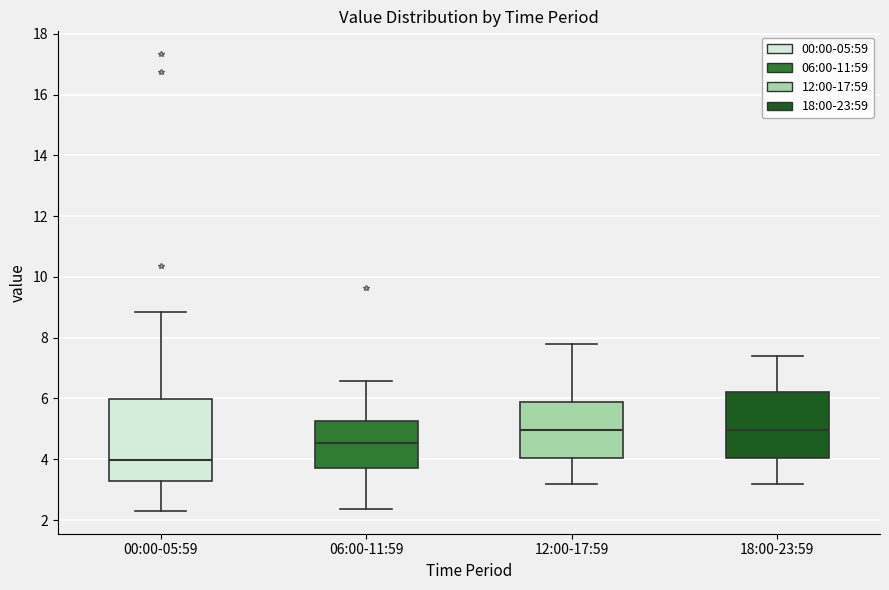

Which box is the tallest, from its lower edge to its upper edge?

00:00-05:59